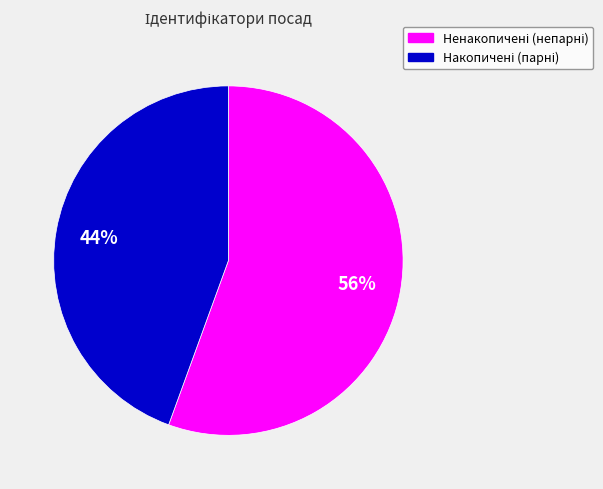

Is there a majority slice in this chart?

Yes